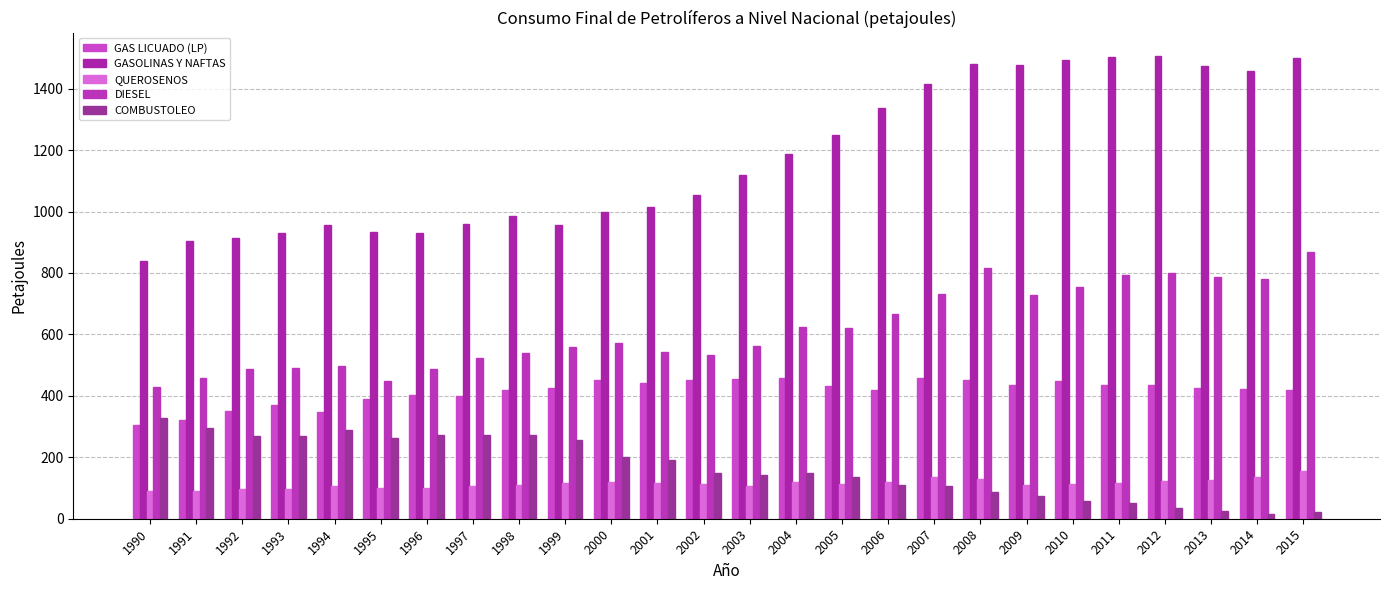

What is the value of the GAS LICUADO (LP) bar at the 5th from the left?

348.2